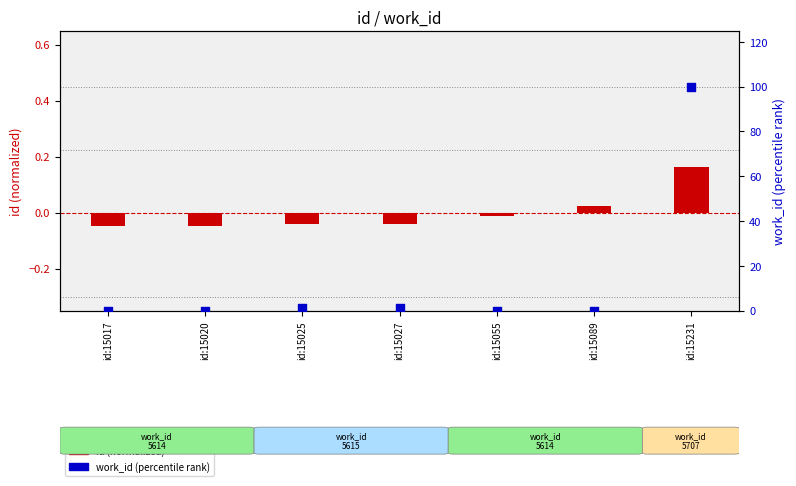

Which series reaches the minimum Y coordinate?

id (normalized)